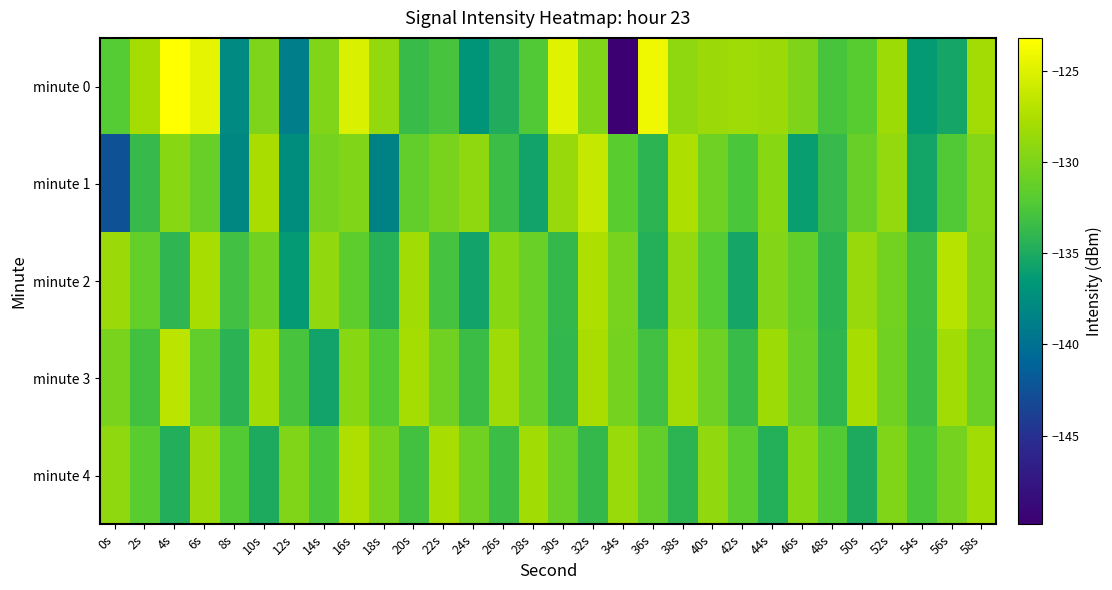

Reading left to right, transcribe all the data shown in this chart.

minute 0: 0s=-132.1	2s=-127.9	4s=-123.2	6s=-124.6	8s=-137.9	10s=-130.0	12s=-138.9	14s=-129.8	16s=-125.2	18s=-128.9	20s=-133.5	22s=-132.9	24s=-136.8	26s=-134.8	28s=-132.3	30s=-124.9	32s=-129.8	34s=-149.9	36s=-124.1	38s=-129.1	40s=-128.4	42s=-128.3	44s=-128.4	46s=-129.9	48s=-132.7	50s=-132.0	52s=-128.3	54s=-136.4	56s=-135.4	58s=-128.0
minute 1: 0s=-142.4	2s=-133.7	4s=-129.4	6s=-131.2	8s=-138.1	10s=-127.7	12s=-137.5	14s=-130.5	16s=-129.9	18s=-138.5	20s=-131.5	22s=-130.2	24s=-129.1	26s=-133.4	28s=-135.6	30s=-128.7	32s=-126.3	34s=-131.9	36s=-134.2	38s=-127.5	40s=-130.8	42s=-132.6	44s=-129.4	46s=-136.1	48s=-133.7	50s=-131.2	52s=-128.9	54s=-135.5	56s=-132.3	58s=-129.6
minute 2: 0s=-128.5	2s=-131.3	4s=-134.1	6s=-127.8	8s=-133.2	10s=-130.6	12s=-136.4	14s=-129.0	16s=-131.7	18s=-134.5	20s=-128.2	22s=-132.9	24s=-135.7	26s=-129.4	28s=-131.1	30s=-133.8	32s=-127.5	34s=-130.3	36s=-134.6	38s=-128.9	40s=-132.1	42s=-135.4	44s=-129.7	46s=-131.4	48s=-134.2	50s=-128.7	52s=-130.5	54s=-133.3	56s=-127.0	58s=-129.8
minute 3: 0s=-130.2	2s=-133.0	4s=-126.8	6s=-131.5	8s=-134.3	10s=-128.1	12s=-132.8	14s=-135.6	16s=-129.4	18s=-132.2	20s=-127.9	22s=-130.7	24s=-133.5	26s=-128.3	28s=-131.1	30s=-133.9	32s=-127.7	34s=-130.4	36s=-133.2	38s=-128.0	40s=-130.8	42s=-133.6	44s=-128.4	46s=-131.2	48s=-134.0	50s=-127.8	52s=-130.6	54s=-133.4	56s=-128.2	58s=-131.0
minute 4: 0s=-129.1	2s=-131.9	4s=-134.7	6s=-128.5	8s=-132.2	10s=-135.0	12s=-129.8	14s=-132.6	16s=-127.4	18s=-130.2	20s=-133.0	22s=-127.8	24s=-130.6	26s=-133.4	28s=-128.2	30s=-131.0	32s=-133.8	34s=-128.6	36s=-131.4	38s=-134.2	40s=-129.0	42s=-131.8	44s=-134.6	46s=-129.4	48s=-132.2	50s=-135.0	52s=-129.8	54s=-132.6	56s=-130.4	58s=-128.2